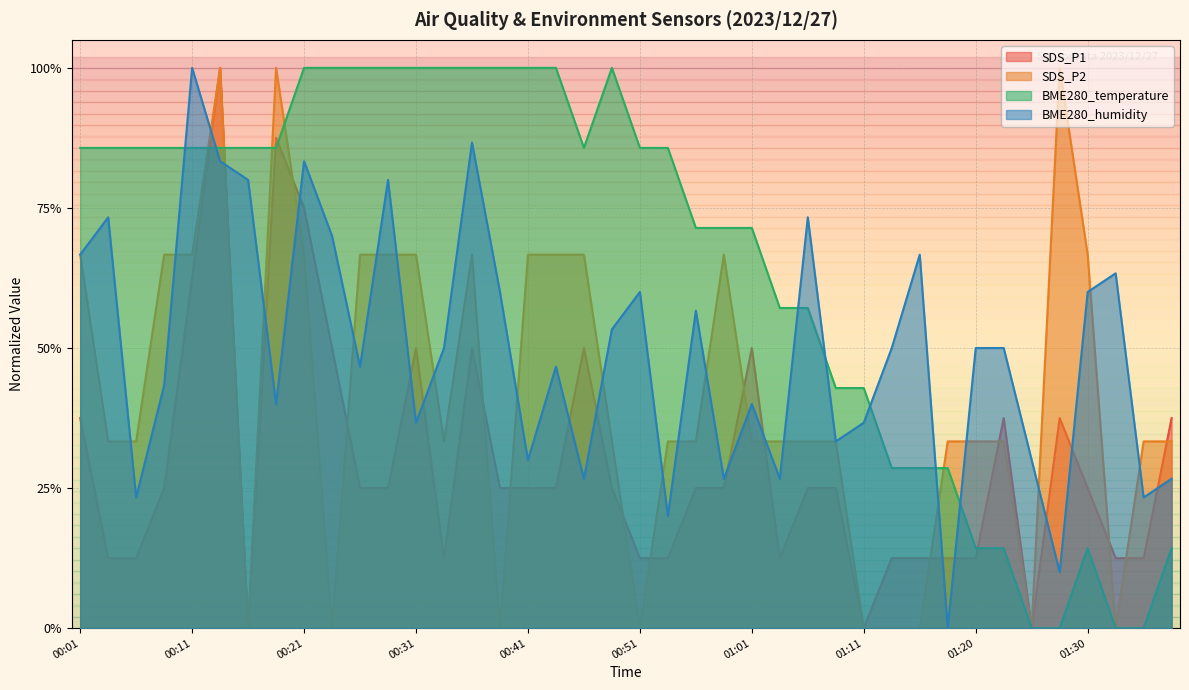

The SDS_P2 series shows 1.4 at 00:19. True or false?

False